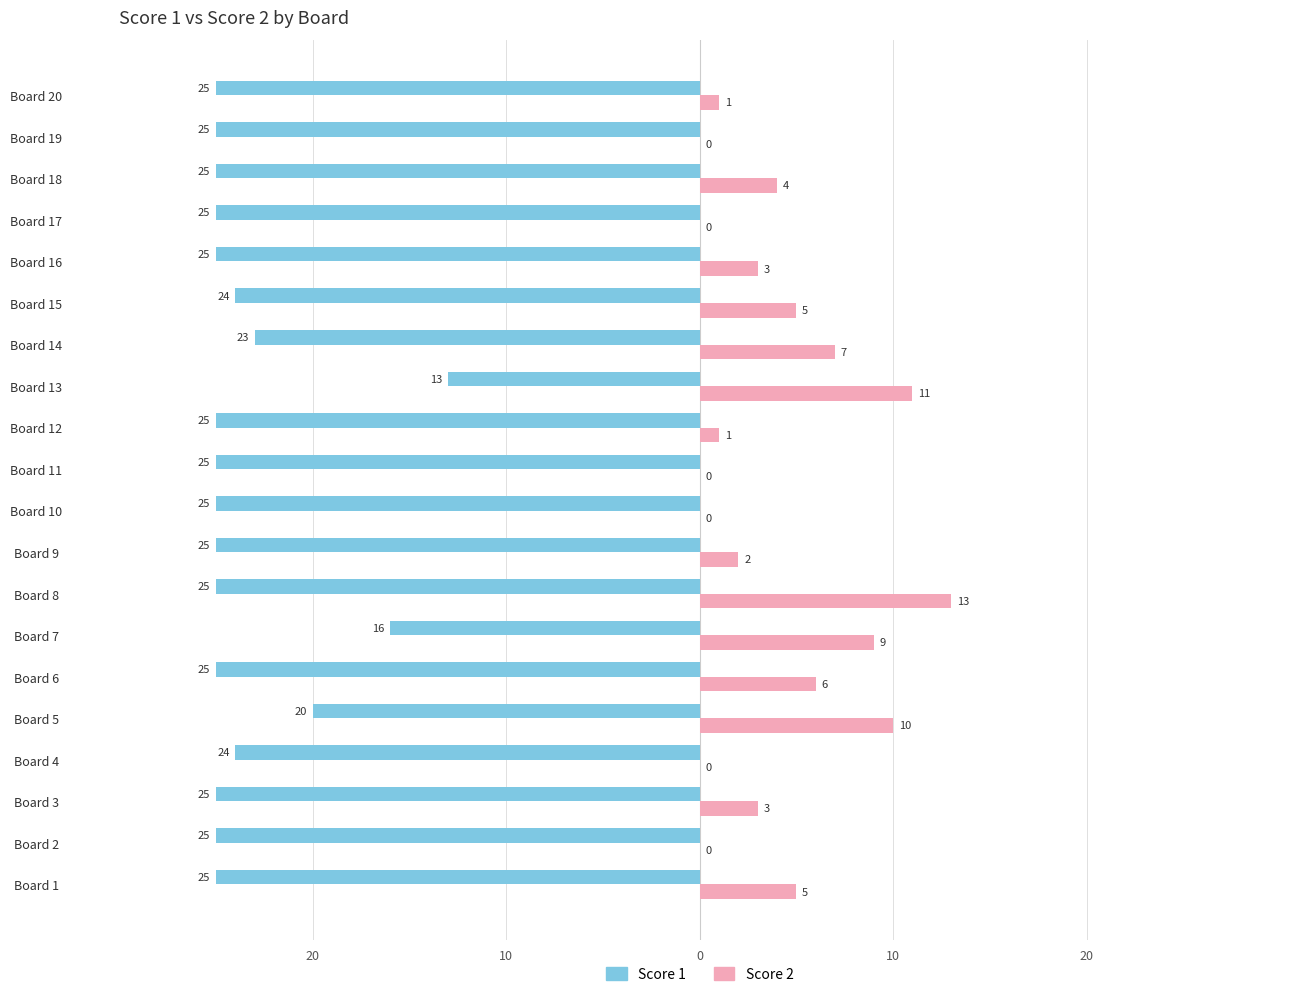

What is the sum of all Score 2 values?

80